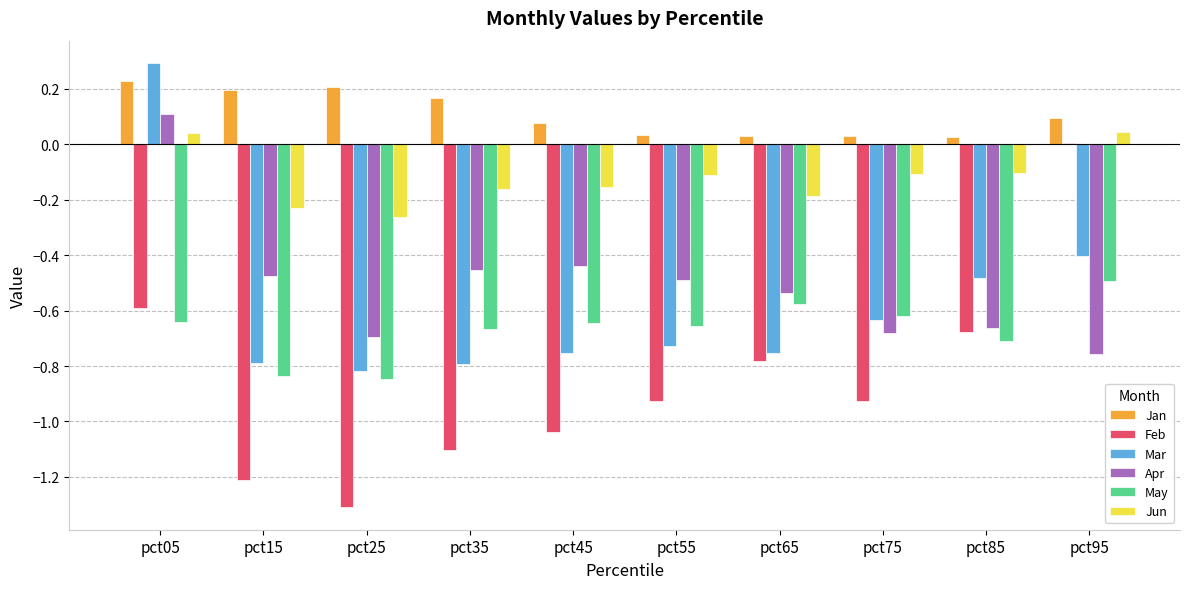

What are all the series names shown in the legend?

Jan, Feb, Mar, Apr, May, Jun